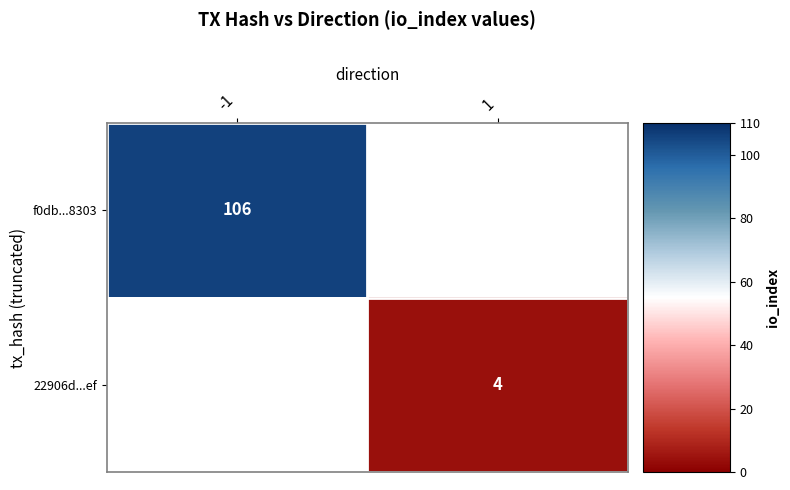

The value of f0db...8303 at -1 is 106. True or false?

True